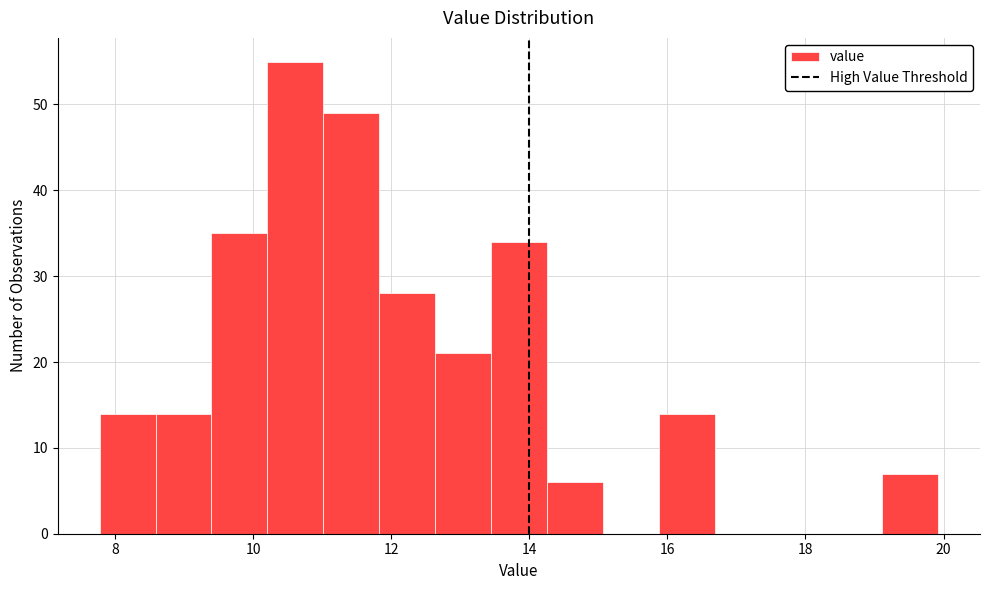

Reading left to right, transcribe this chart: for each bar, give the range it covers on the x-axis and its height. Neither the bar edges nor the heights are printed on the chart, so give them approximately, as read against the axes.

7.8 to 8.6: 14
8.6 to 9.4: 14
9.4 to 10.2: 35
10.2 to 11.0: 55
11.0 to 11.8: 49
11.8 to 12.6: 28
12.6 to 13.4: 21
13.4 to 14.2: 34
14.2 to 15.0: 6
15.0 to 15.8: 0
15.8 to 16.6: 14
16.6 to 17.4: 0
17.4 to 18.4: 0
18.4 to 19.2: 0
19.2 to 20.0: 7